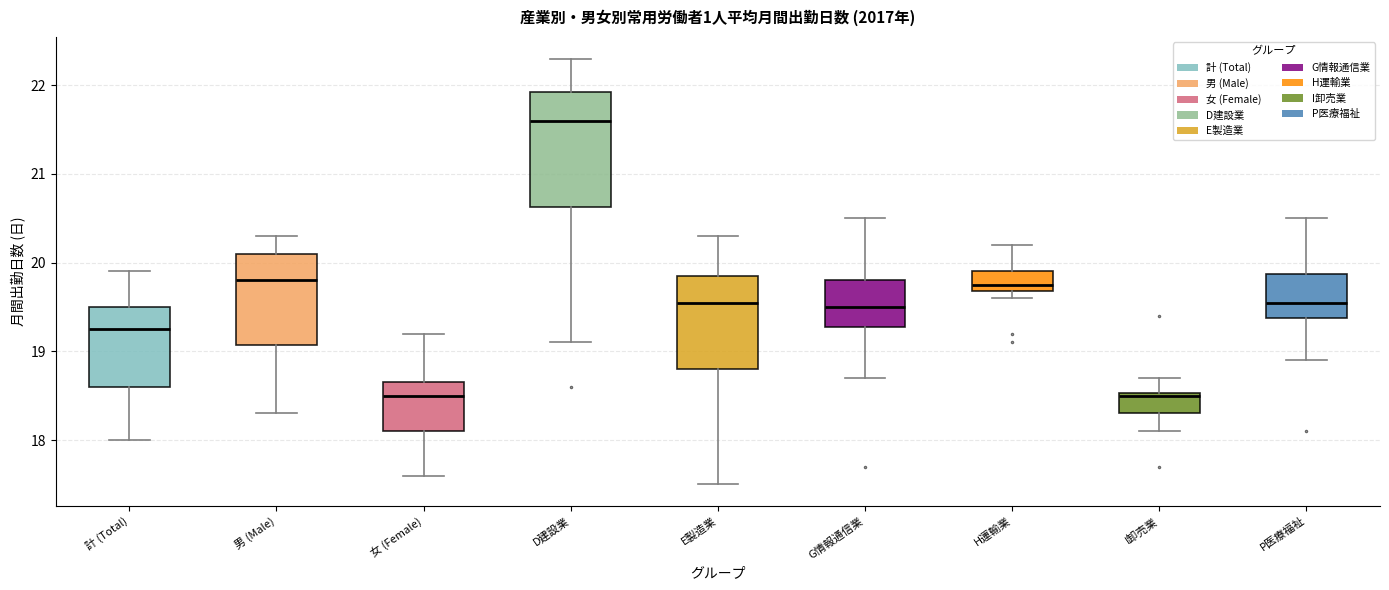

Reading left to right, read every box against the y-axis: the position of its median line, the range the box covers, and the ends of its whiskers. The values are not printed on the chart, so give them approximately, as read against the axis.

計 (Total): median 19.3, box 18.6 to 19.5, whiskers 18.0 to 19.9
男 (Male): median 19.8, box 19.1 to 20.1, whiskers 18.3 to 20.3
女 (Female): median 18.5, box 18.1 to 18.7, whiskers 17.6 to 19.2
D建設業: median 21.6, box 20.6 to 21.9, whiskers 19.1 to 22.3
E製造業: median 19.6, box 18.8 to 19.9, whiskers 17.5 to 20.3
G情報通信業: median 19.5, box 19.3 to 19.8, whiskers 18.7 to 20.5
H運輸業: median 19.8, box 19.7 to 19.9, whiskers 19.6 to 20.2
I卸売業: median 18.5, box 18.3 to 18.5, whiskers 18.1 to 18.7
P医療福祉: median 19.6, box 19.4 to 19.9, whiskers 18.9 to 20.5